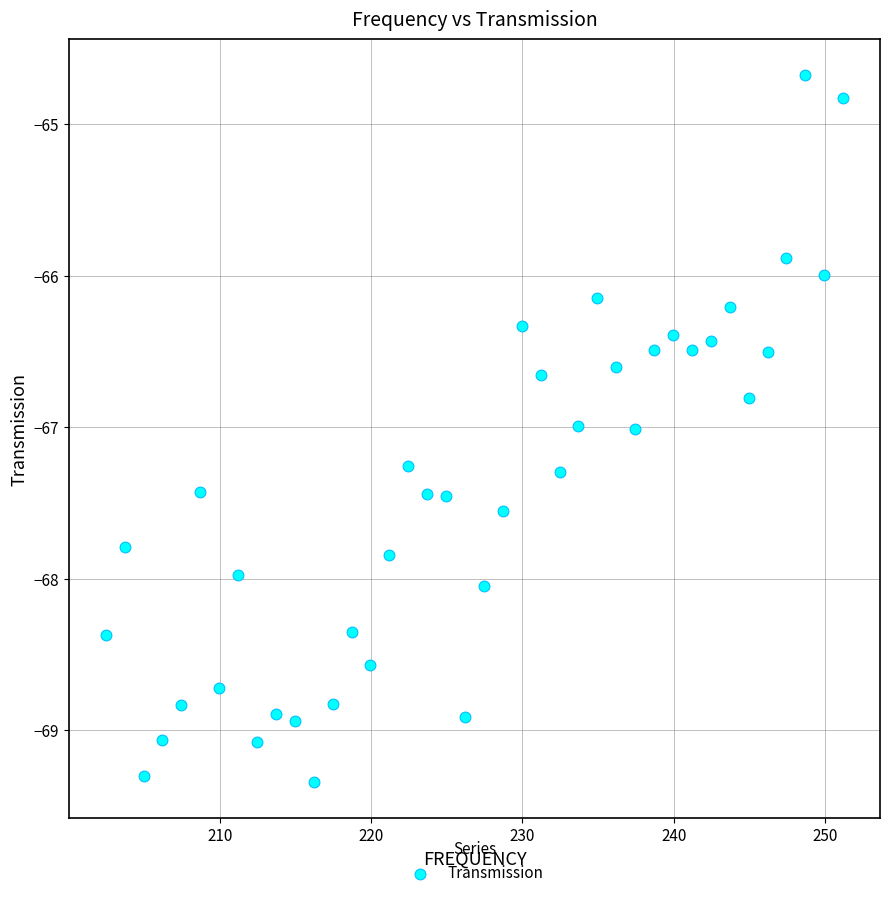

What is the range of X values (max minus min)?

48.8